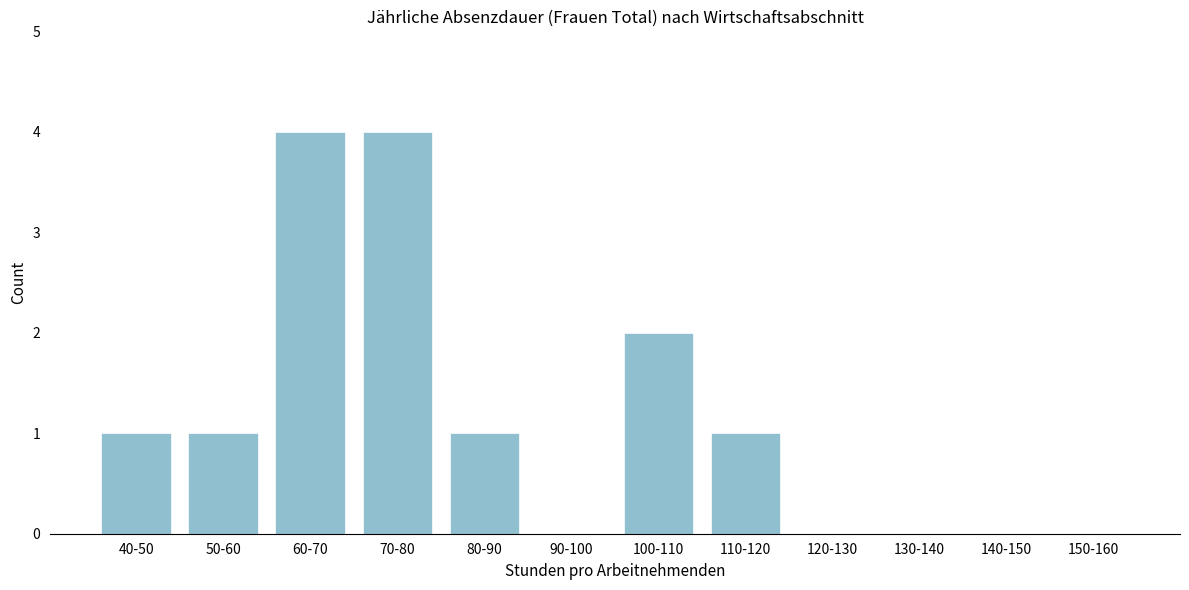

Reading left to right, what are all the values shown in this chart?

40-50=1	50-60=1	60-70=4	70-80=4	80-90=1	90-100=0	100-110=2	110-120=1	120-130=0	130-140=0	140-150=0	150-160=0